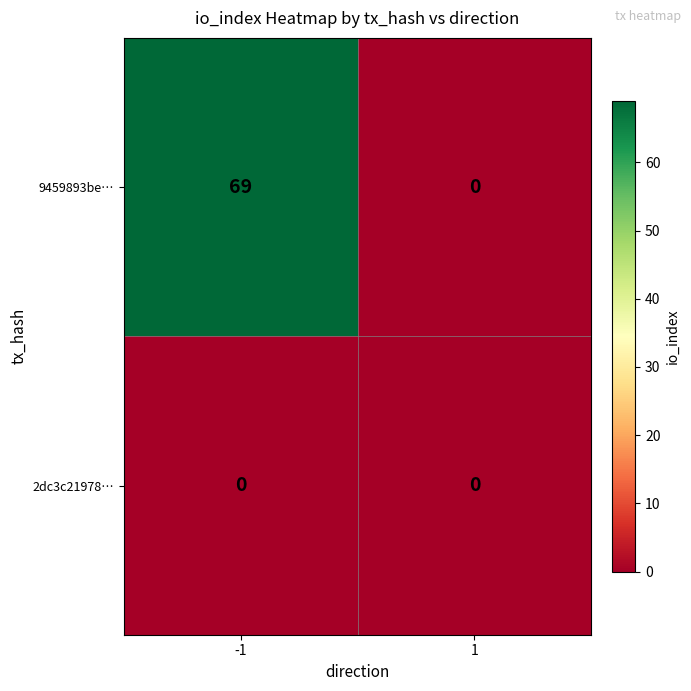

What is the greatest value displayed?

69